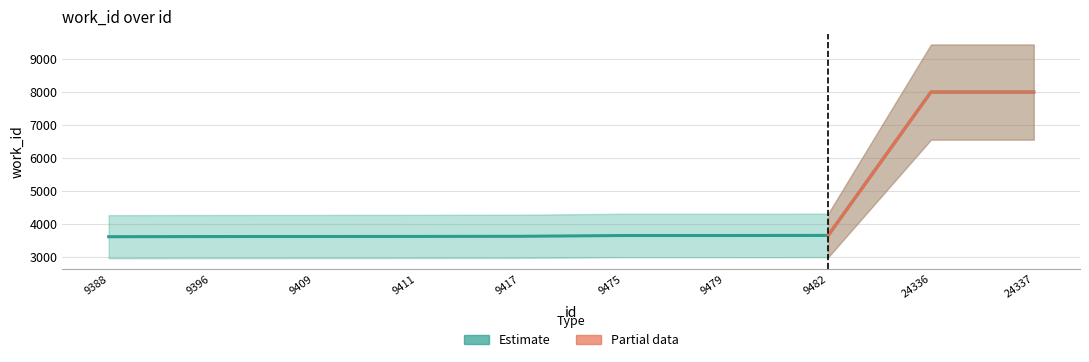

What is the value of the 3rd point from the left?

3621